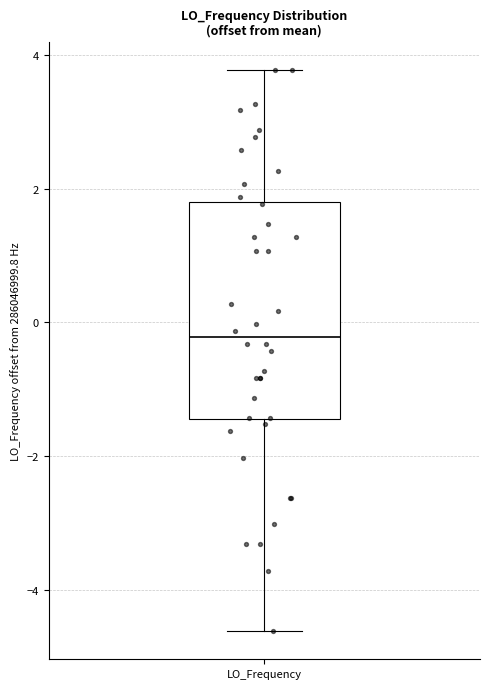

Read this box plot against the y-axis: the position of the median line, the range covered by the box, and the ends of both whiskers. The values are not printed on the chart, so give them approximately, as read against the axis.

median -0.2, box -1.4 to 1.8, whiskers -4.6 to 3.8